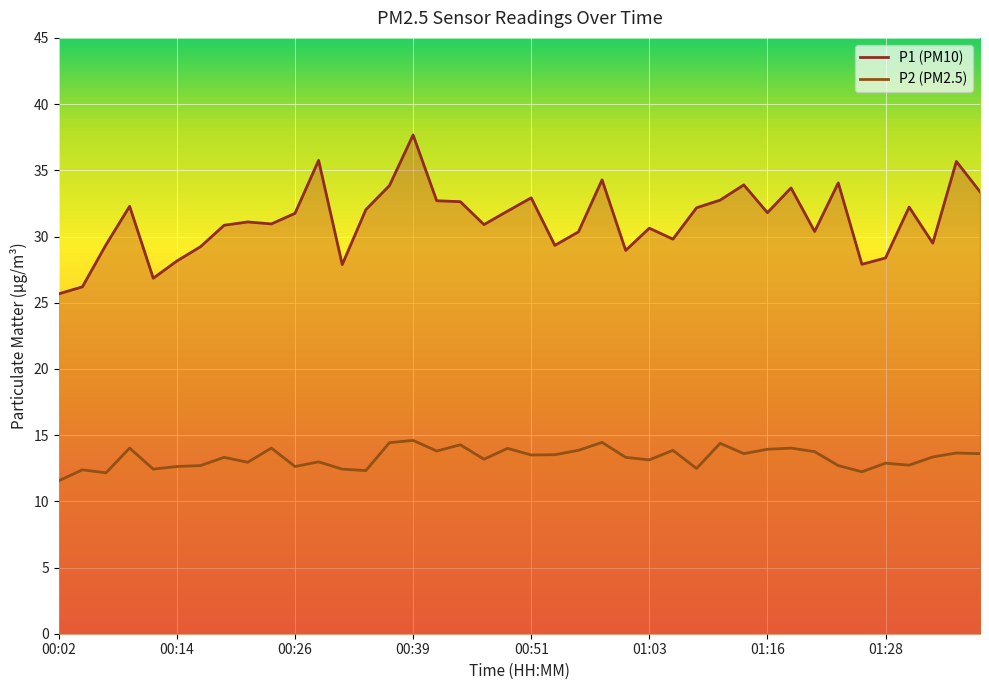

Reading left to right, what are all the values shown in this chart?

P1: 00:02=25.7	00:04=26.2	00:07=29.4	00:09=32.3	00:12=26.9	00:14=28.1	00:17=29.2	00:19=30.9	00:22=31.1	00:24=30.9	00:26=31.8	00:29=35.8	00:31=27.9	00:34=32.0	00:36=33.9	00:39=37.7	00:41=32.7	00:44=32.6	00:46=30.9	00:49=31.9	00:51=32.9	00:54=29.3	00:56=30.4	00:58=34.3	01:01=28.9	01:03=30.6	01:06=29.8	01:08=32.2	01:11=32.8	01:13=33.9	01:16=31.8	01:18=33.7	01:21=30.4	01:23=34.0	01:25=27.9	01:28=28.4	01:30=32.2	01:33=29.5	01:35=35.7	01:38=33.4
P2: 00:02=11.6	00:04=12.4	00:07=12.2	00:09=14.0	00:12=12.4	00:14=12.6	00:17=12.7	00:19=13.3	00:22=12.9	00:24=14.0	00:26=12.6	00:29=13.0	00:31=12.4	00:34=12.3	00:36=14.4	00:39=14.6	00:41=13.8	00:44=14.3	00:46=13.2	00:49=14.0	00:51=13.5	00:54=13.5	00:56=13.8	00:58=14.4	01:01=13.3	01:03=13.1	01:06=13.8	01:08=12.5	01:11=14.4	01:13=13.6	01:16=13.9	01:18=14.0	01:21=13.8	01:23=12.7	01:25=12.2	01:28=12.9	01:30=12.7	01:33=13.3	01:35=13.7	01:38=13.6